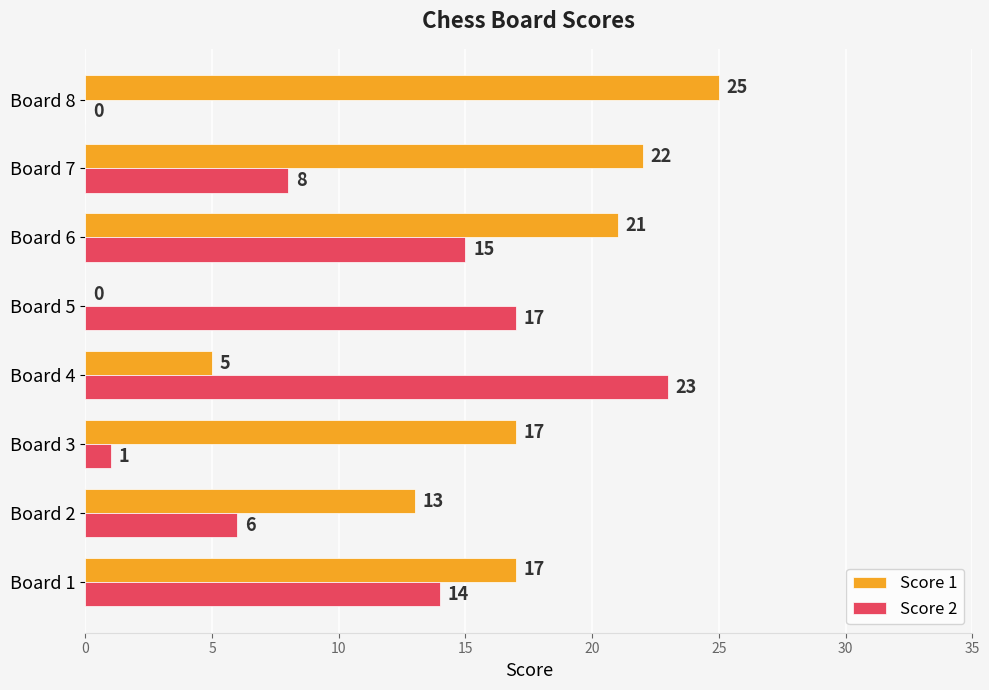

Which series changed the most between Board 4 and Board 8?

Score 2